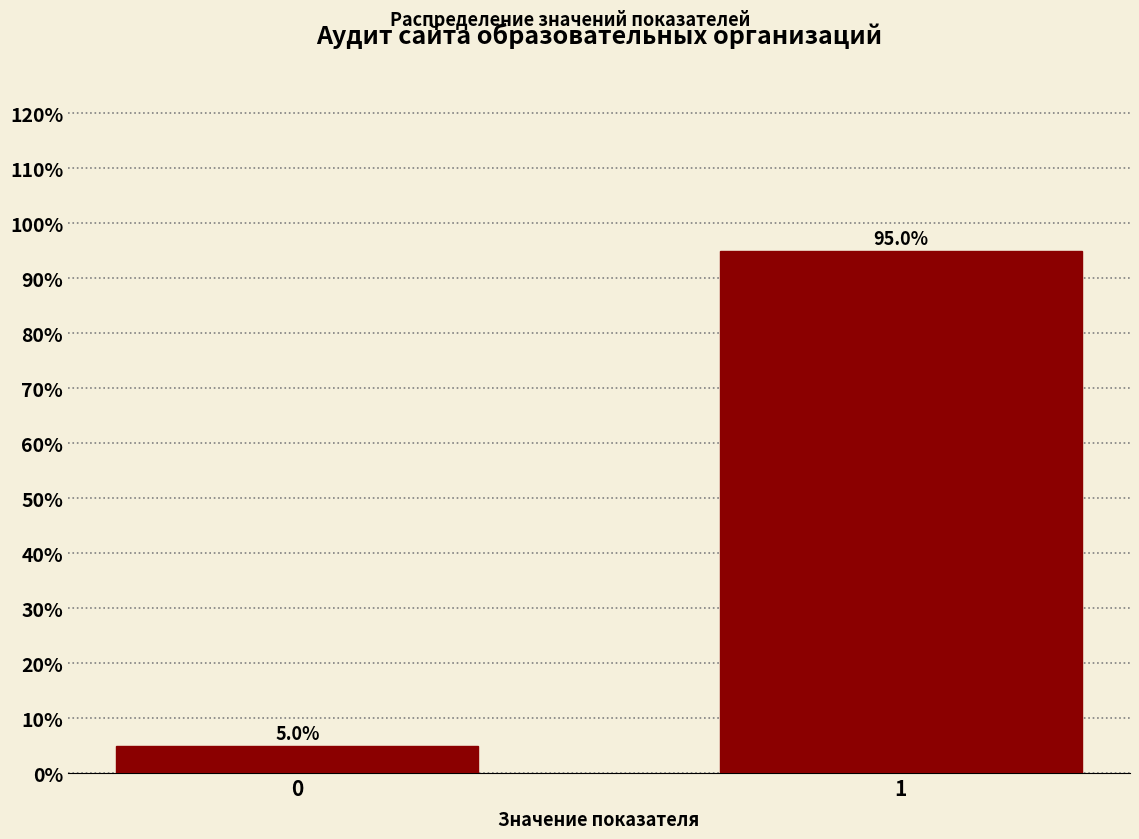

Reading left to right, what are all the values shown in this chart?

0=5	1=95